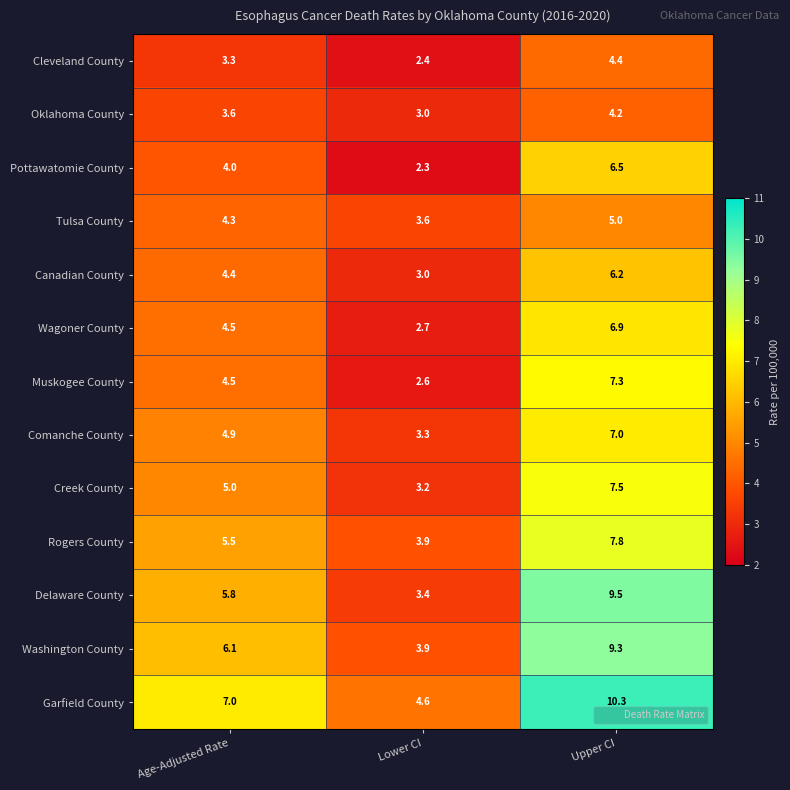

What is the greatest value displayed?

10.3